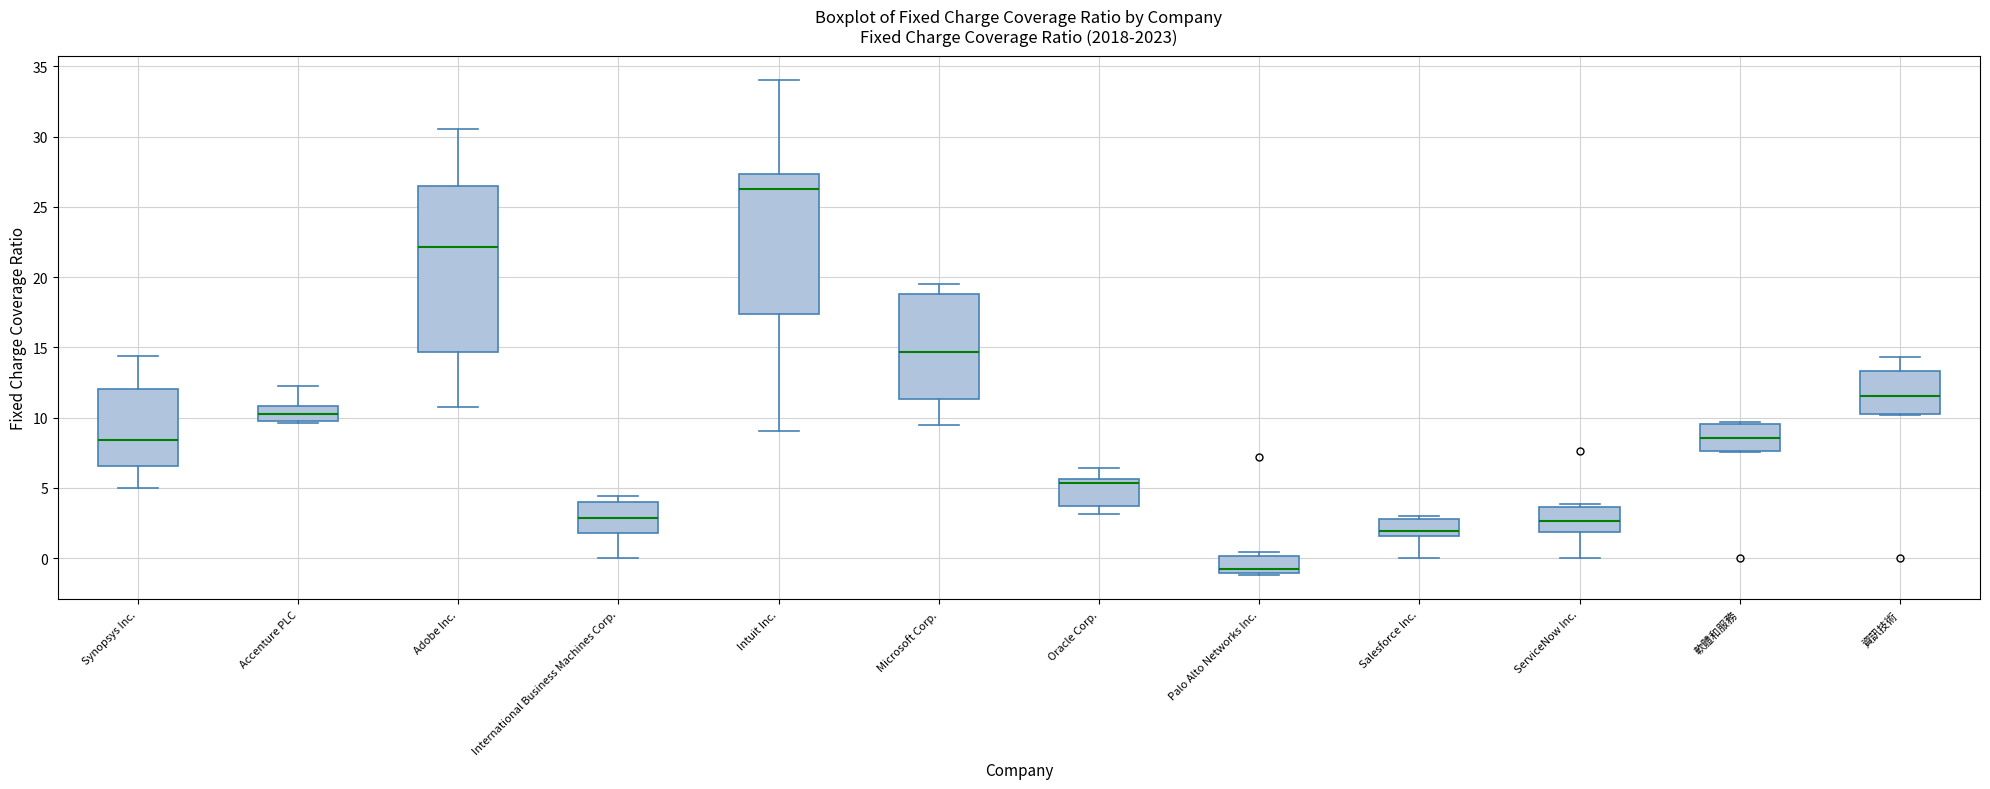

Reading left to right, read every box against the y-axis: the position of its median line, the range the box covers, and the ends of its whiskers. The values are not printed on the chart, so give them approximately, as read against the axis.

Synopsys Inc.: median 8.5, box 6.5 to 12.0, whiskers 5.0 to 14.5
Accenture PLC: median 10.0 (inside the box), box 10.0 to 11.0, whiskers 9.5 to 12.5
Adobe Inc.: median 22.0, box 14.5 to 26.5, whiskers 11.0 to 30.5
International Business Machines Corp.: median 3.0, box 2.0 to 4.0, whiskers 0.0 to 4.5
Intuit Inc.: median 26.0, box 17.5 to 27.5, whiskers 9.0 to 34.0
Microsoft Corp.: median 14.5, box 11.5 to 19.0, whiskers 9.5 to 19.5
Oracle Corp.: median 5.5 (just below the box's upper edge), box 3.5 to 5.5, whiskers 3.0 to 6.5
Palo Alto Networks Inc.: median -1.0 (just above the box's lower edge), box -1.0 to 0.0, whiskers -1.0 to 0.5
Salesforce Inc.: median 2.0, box 1.5 to 3.0, whiskers 0.0 to 3.0 (just above the box's upper edge)
ServiceNow Inc.: median 2.5, box 2.0 to 3.5, whiskers 0.0 to 4.0
軟體和服務: median 8.5, box 7.5 to 9.5, whiskers 7.5 to 9.5
資訊技術: median 11.5, box 10.5 to 13.5, whiskers 10.0 to 14.5